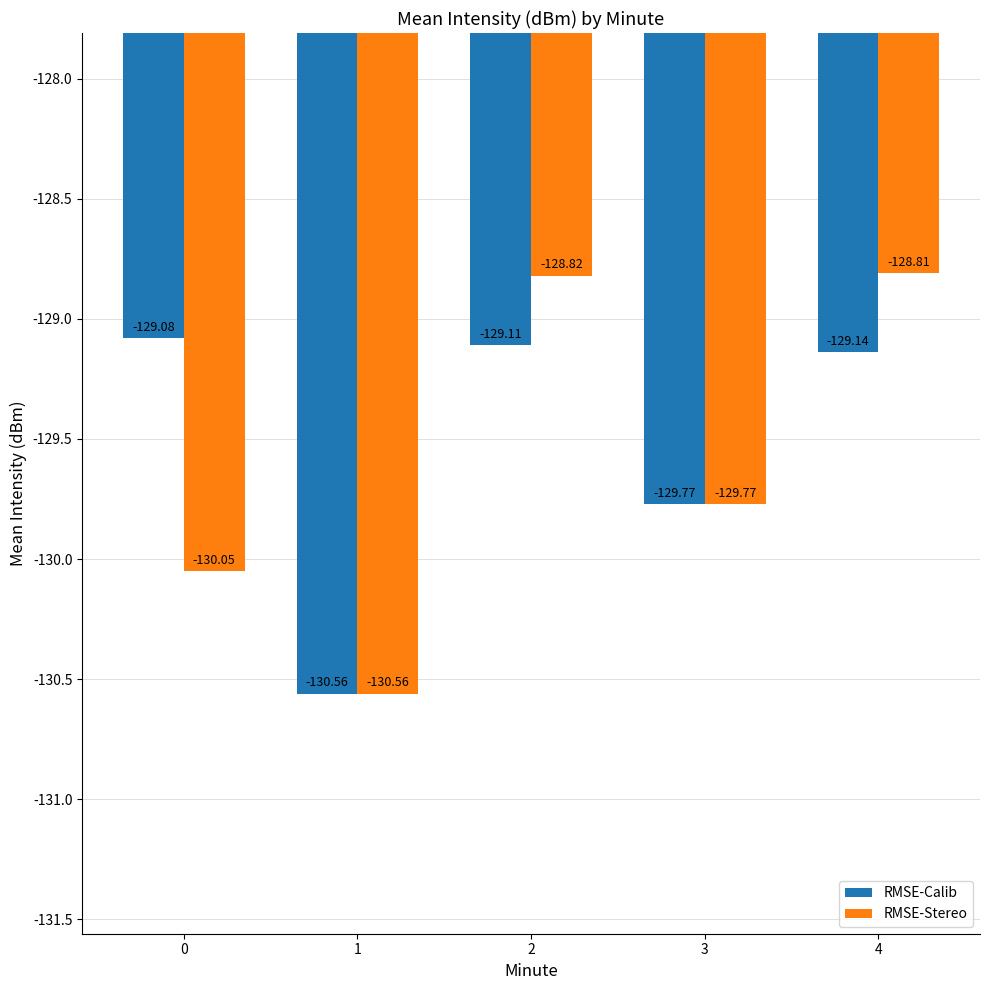

Between 1 and 4, which series saw the biggest shift?

RMSE-Stereo